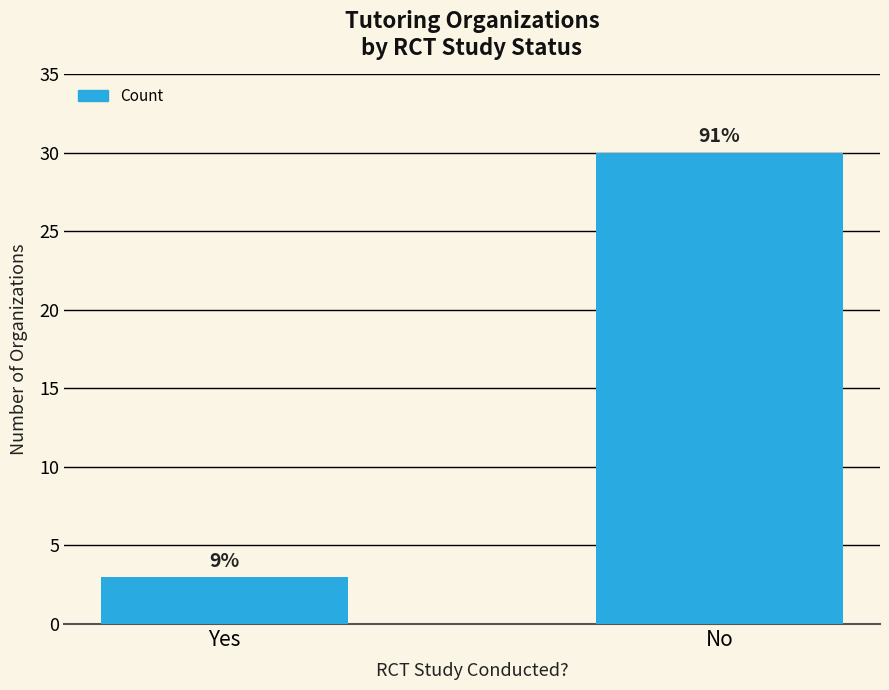

Does the chart contain any negative values?

No